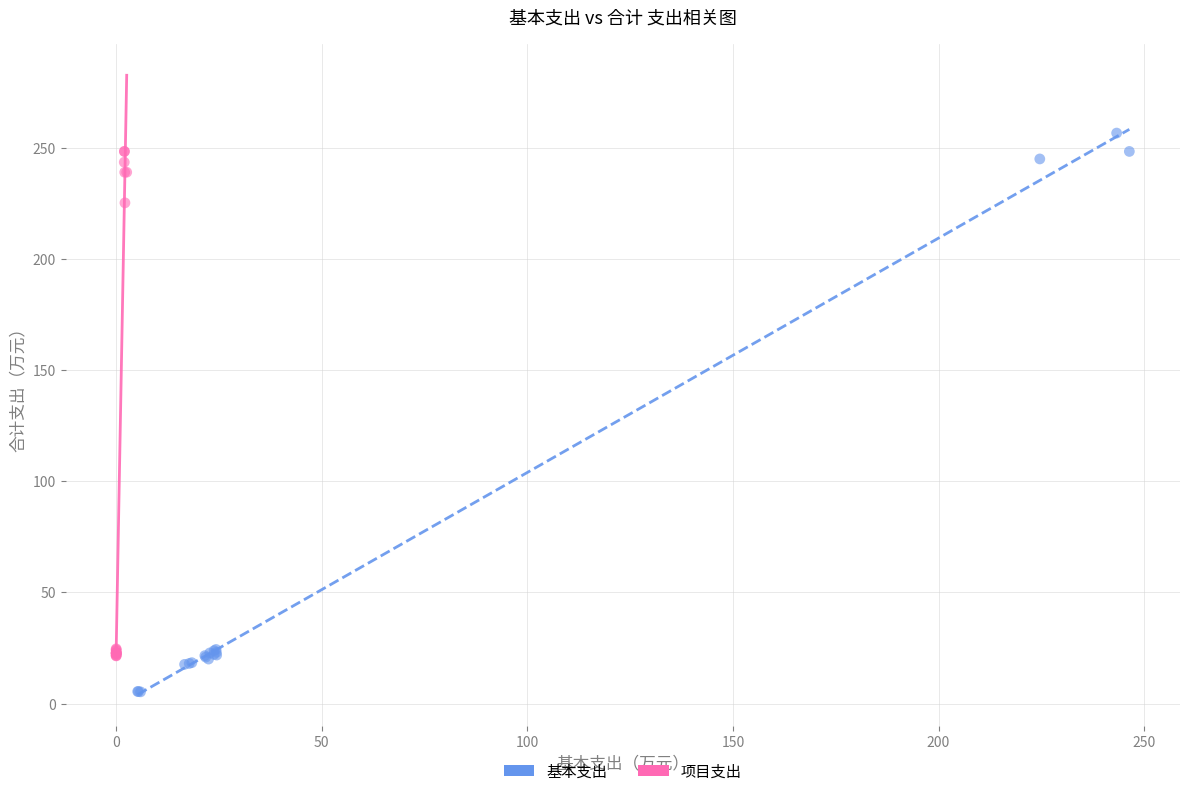

What are all the series names shown in the legend?

基本支出, 项目支出